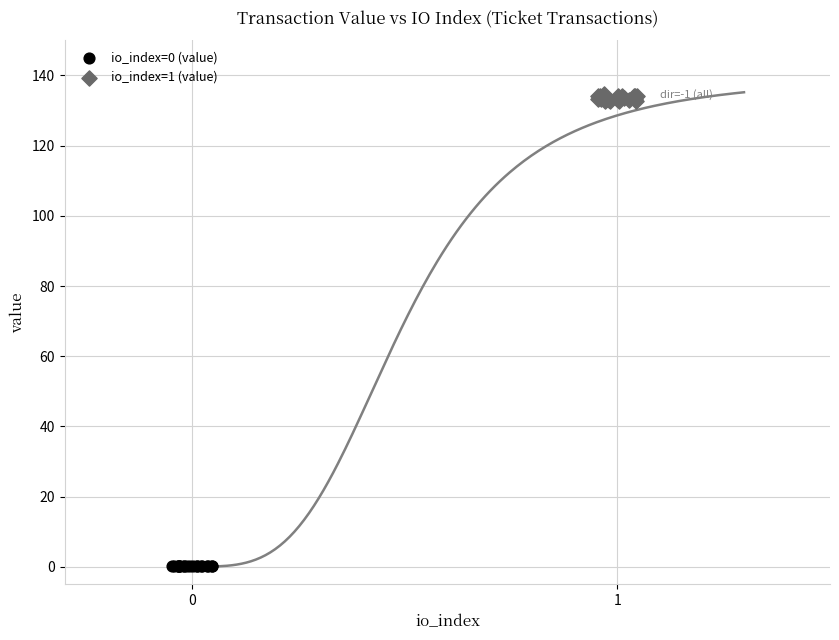

Which series contains the lowest Y value?

io_index=0 (value)